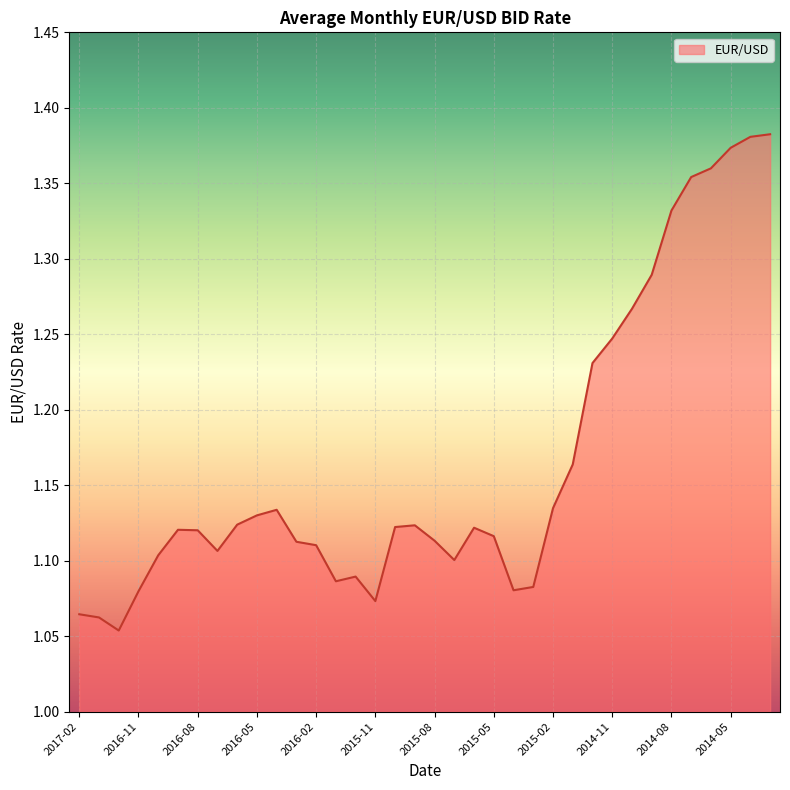

What is the difference between the maximum and minimum values?

0.3